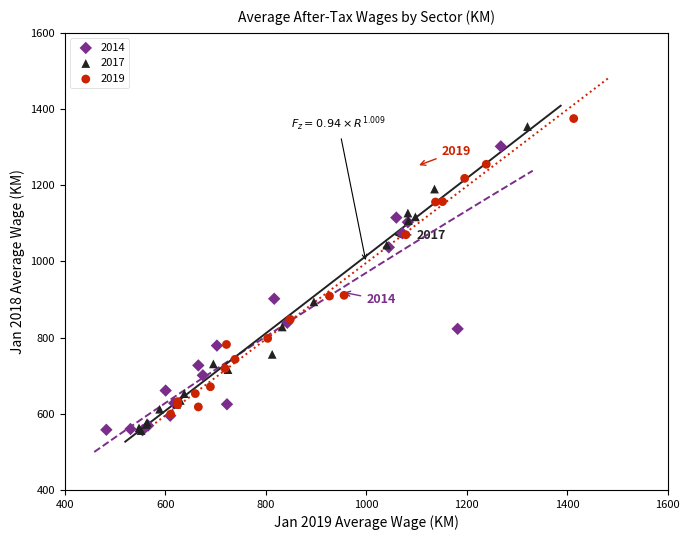

Which series has the widest spread of Y values?

2017